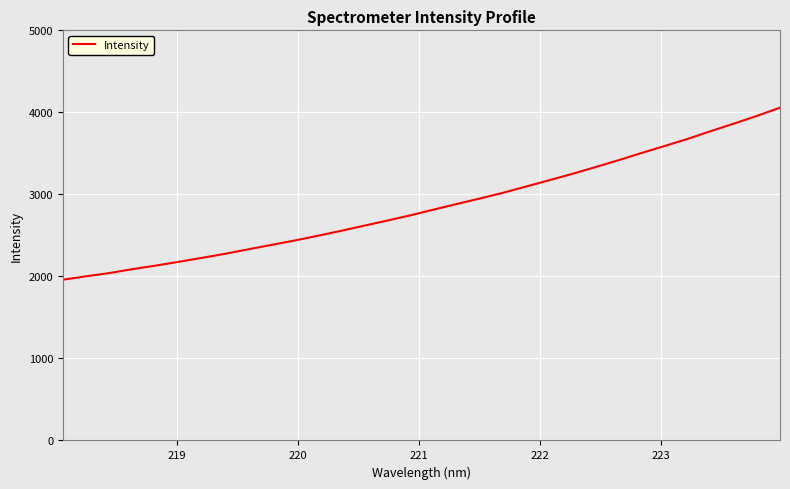

What is the greatest value displayed?

4057.0